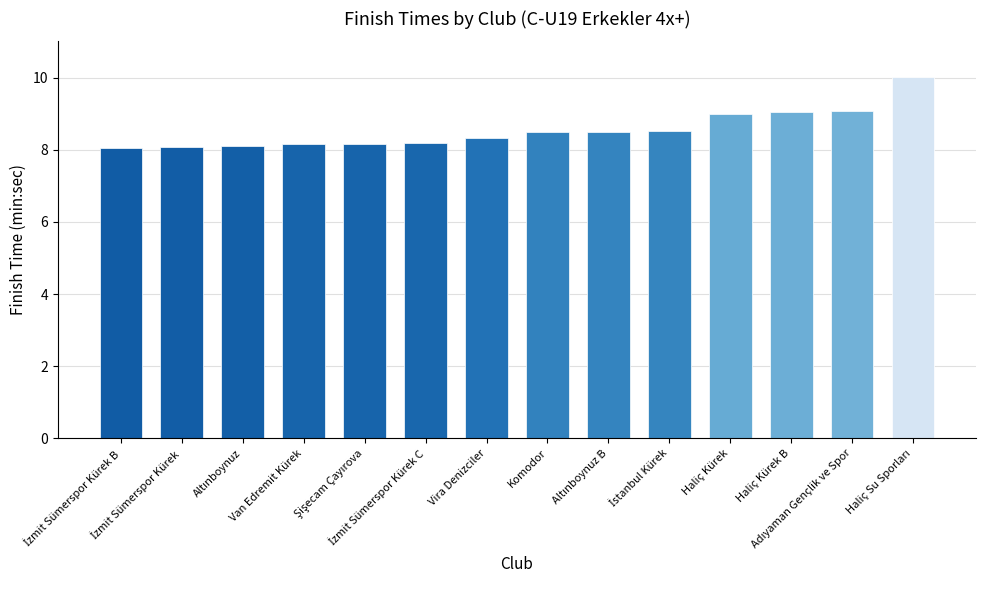

What is the value of the 10th bar from the left?

8.5